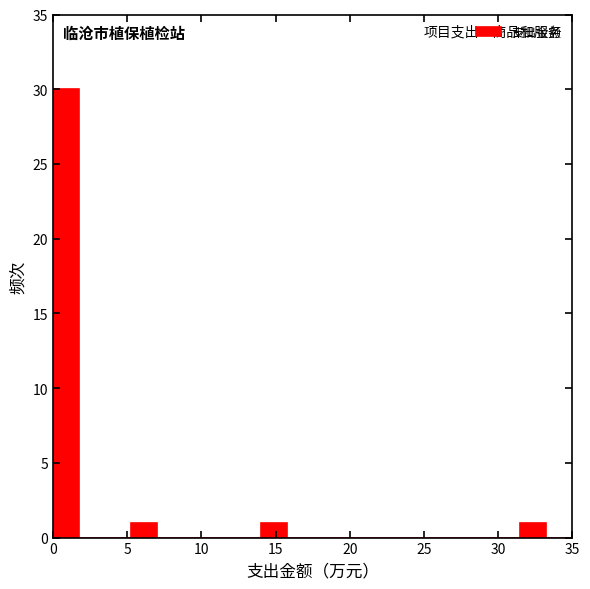

Around what value on the x-axis is the tallest bar? Give the approximate position of its centre, as read against the axis.

1.0